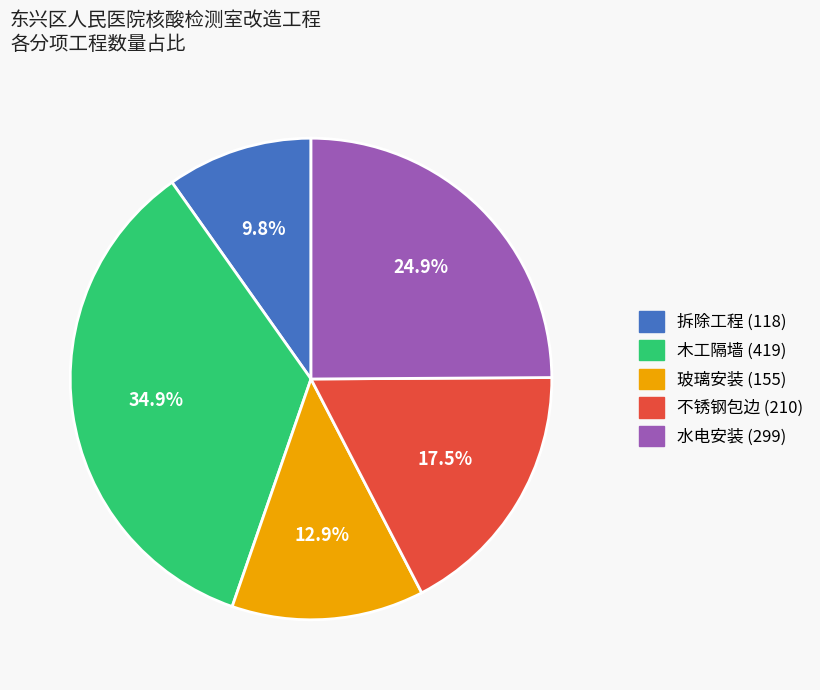

Is there a majority slice in this chart?

No